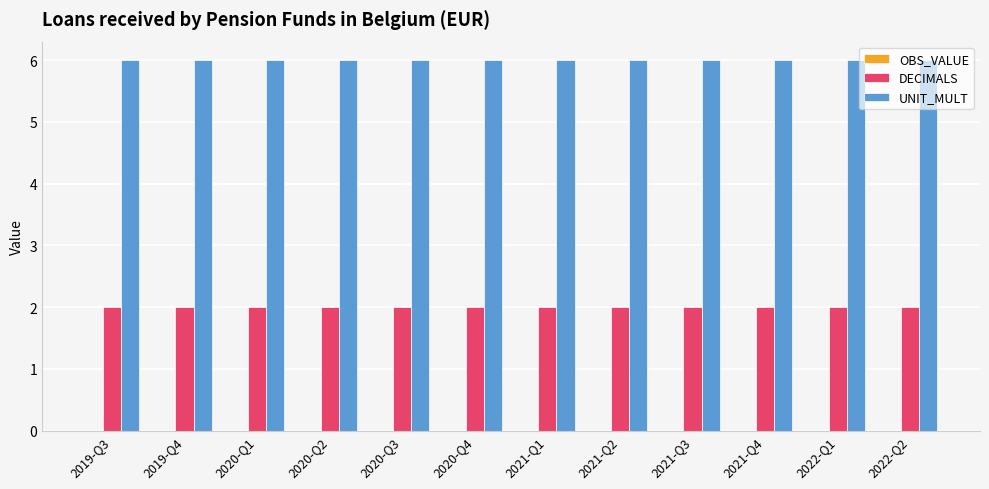

What is the difference between the highest and lowest values at 2022-Q1?

4